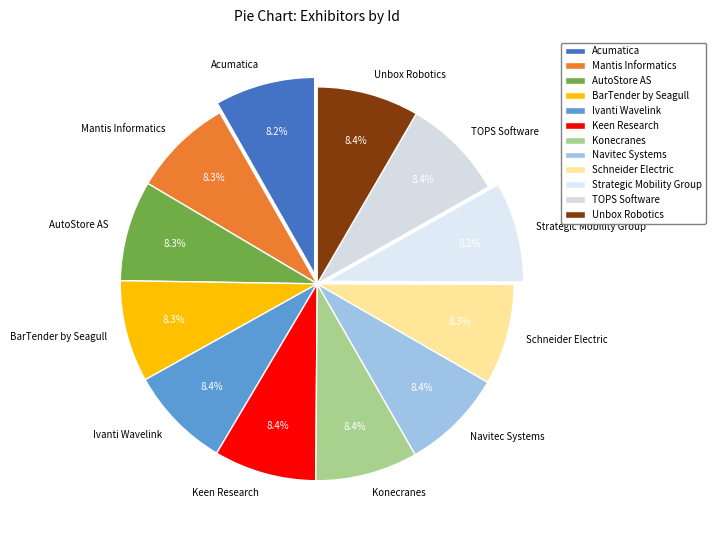

Approximately how many times larger is the value at AutoStore AS compared to BarTender by Seagull?

1.0